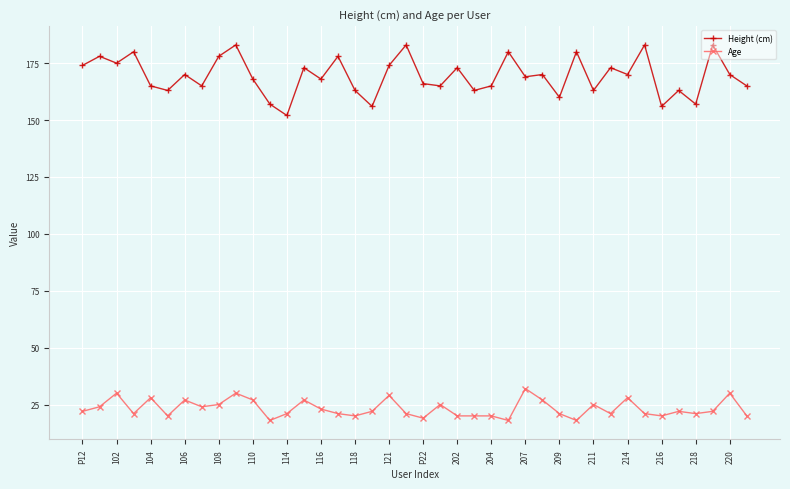

True or false: Height (cm) and Age cross at least once.

False